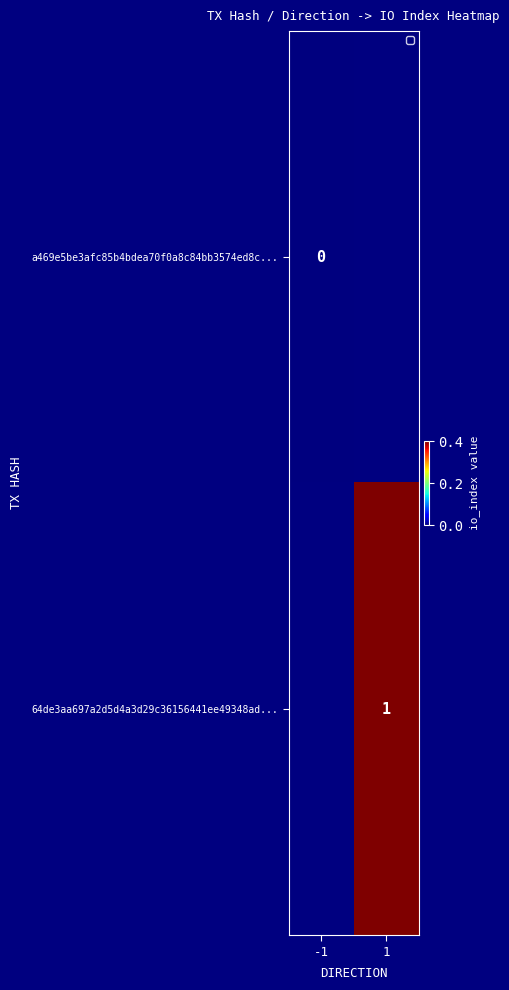

Is it true that 64de3aa697a2d5d4a3d29c36156441ee49348ad... equals 1 at 1?

True